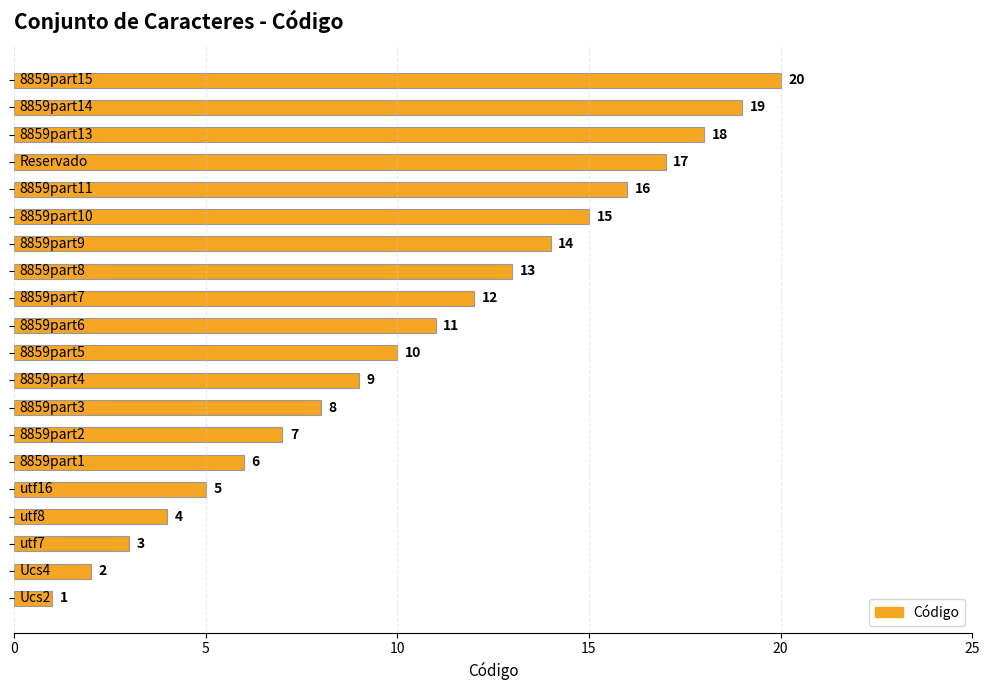

What is the difference between the second highest and second lowest values?

17